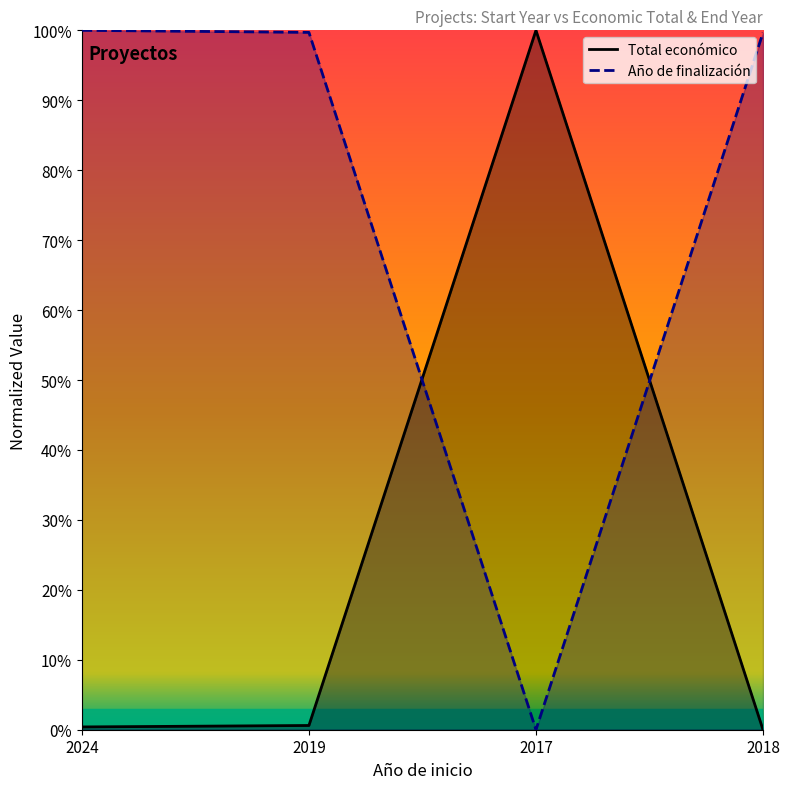

True or false: Año de finalización and Total económico cross at least once.

True